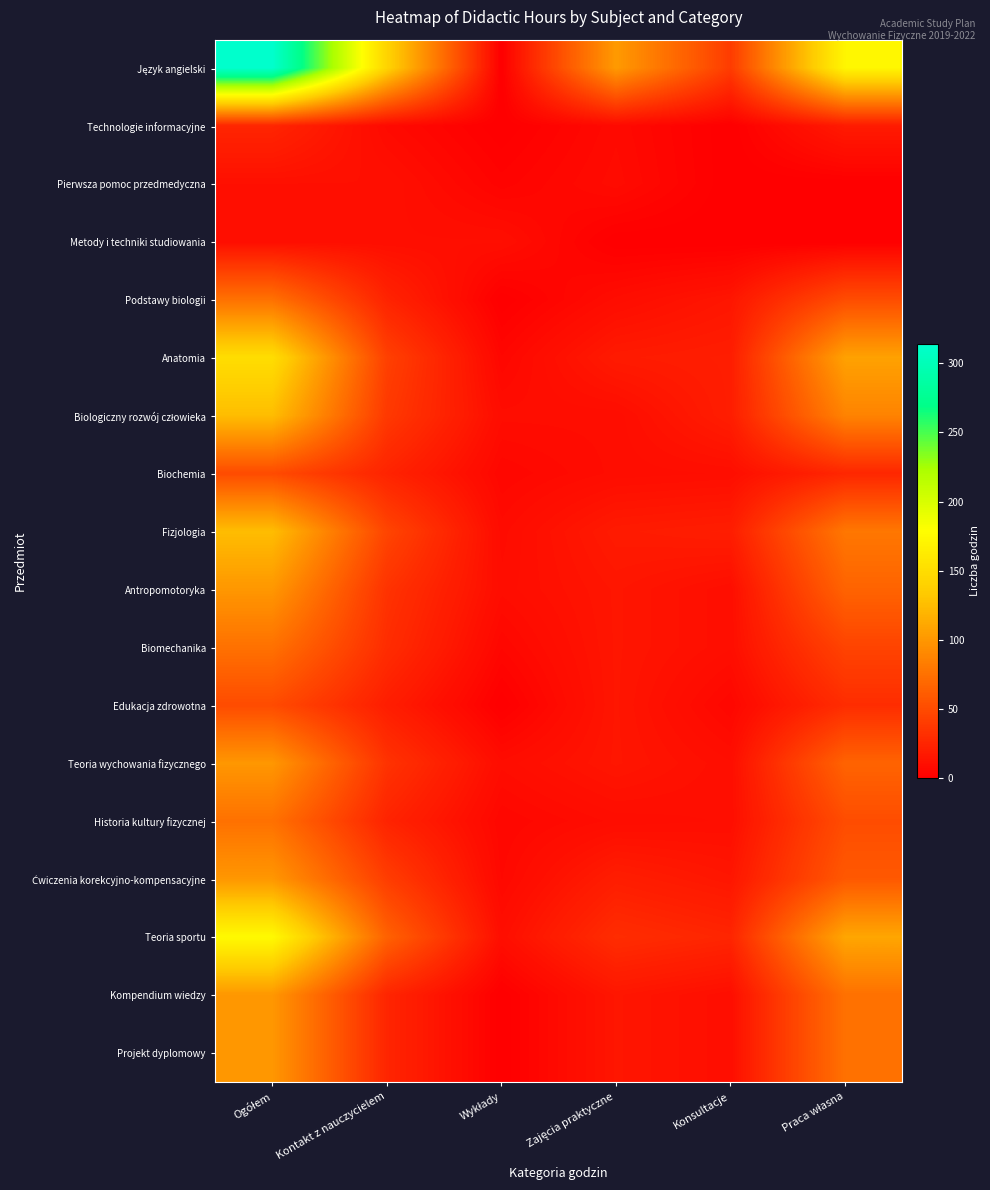

Which series changed the most between Konsultacje and Praca własna?

Język angielski